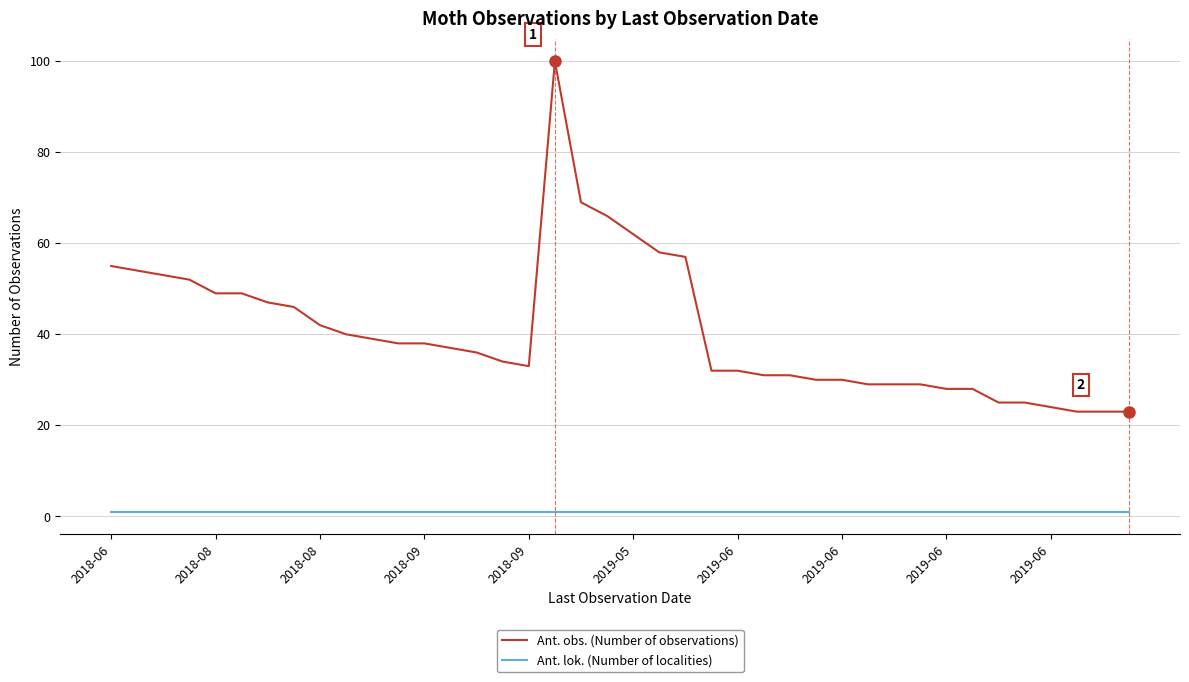

What is the greatest value displayed?

100